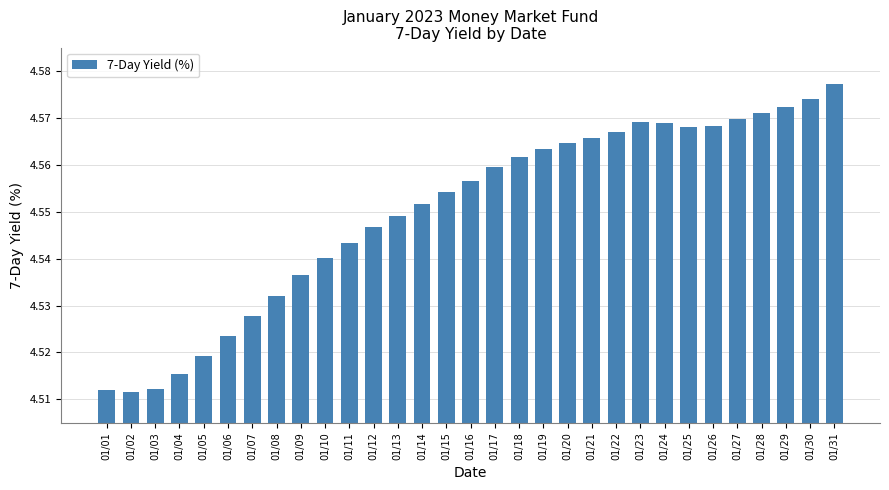

Which category has the highest value across all series?

01/31